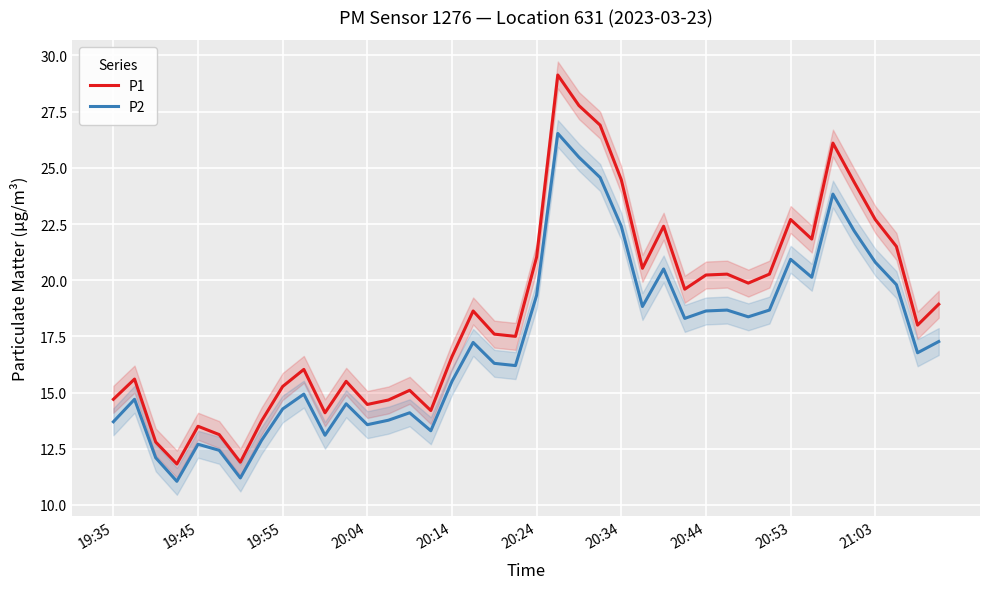

Read the P2 value at 20:04.

13.6